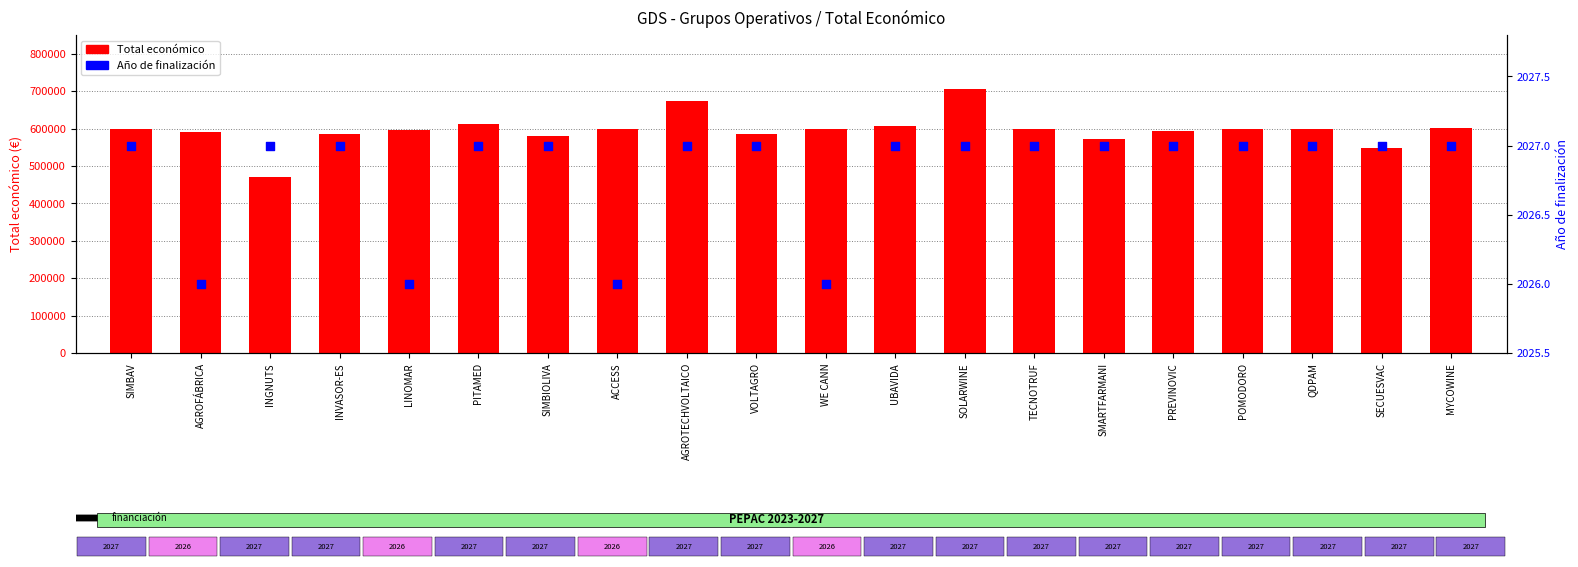

Which series has the largest Y range (max minus min)?

Total económico